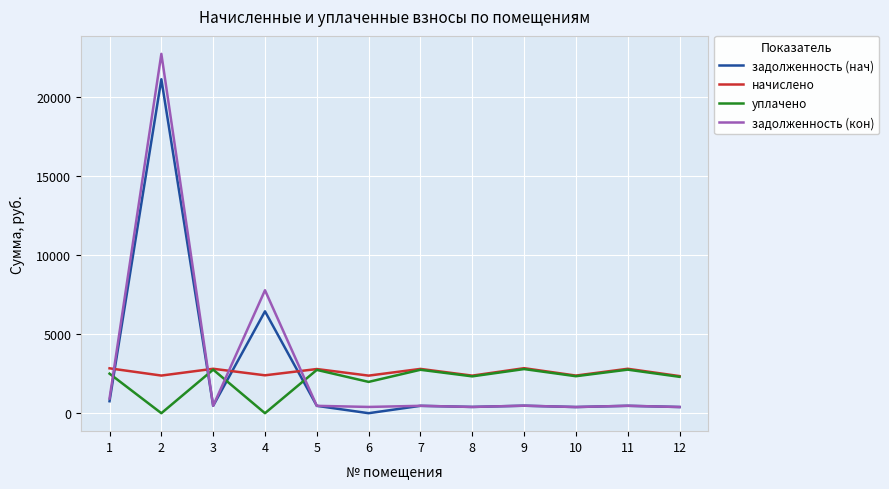

True or false: задолженность (кон) and уплачено intersect in this chart.

True